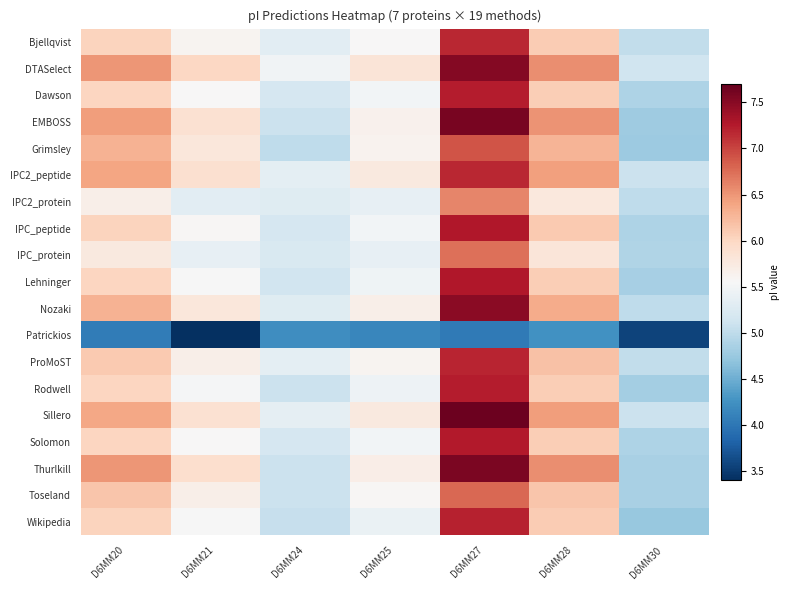

Which label corresponds to the smallest value in the chart?

D6MM21